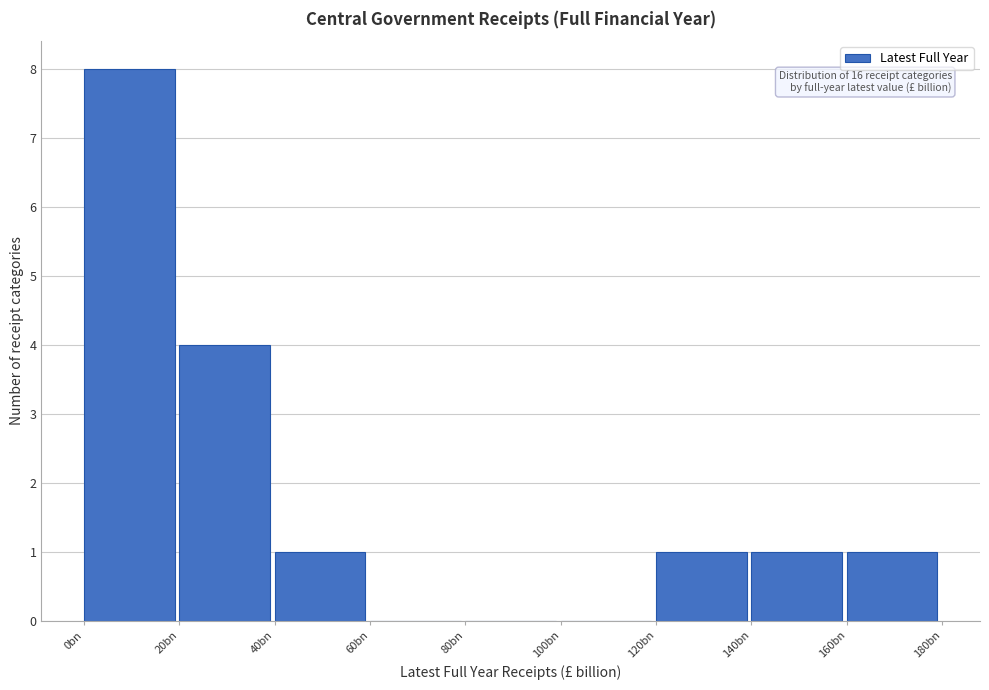

Reading left to right, extract all data points from this chart.

0bn=8	20bn=4	40bn=1	60bn=0	80bn=0	100bn=0	120bn=1	140bn=1	160bn=1